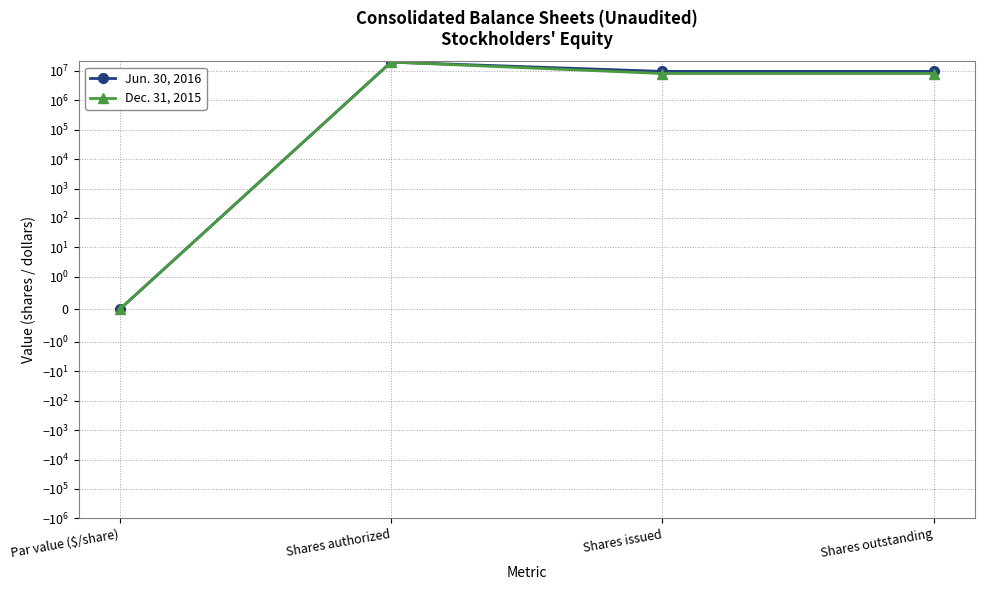

At which label does Jun. 30, 2016 first exceed 9653910?

Shares authorized